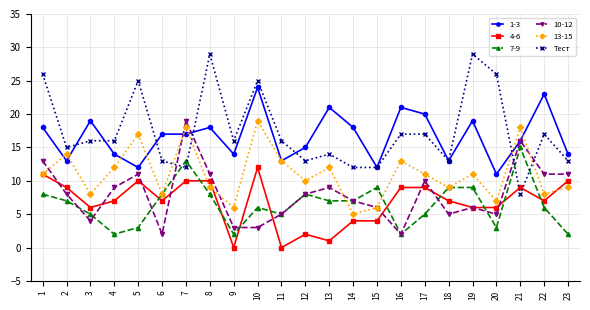

Is the value of 13-15 at 7 greater than the value of 4-6 at 10?

Yes